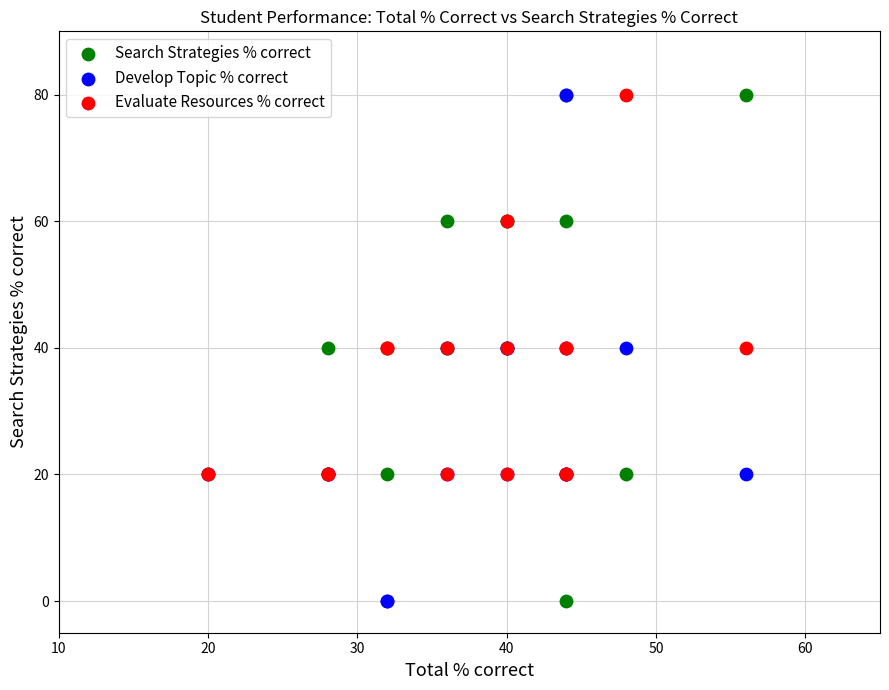

What are all the series names shown in the legend?

Search Strategies % correct, Develop Topic % correct, Evaluate Resources % correct